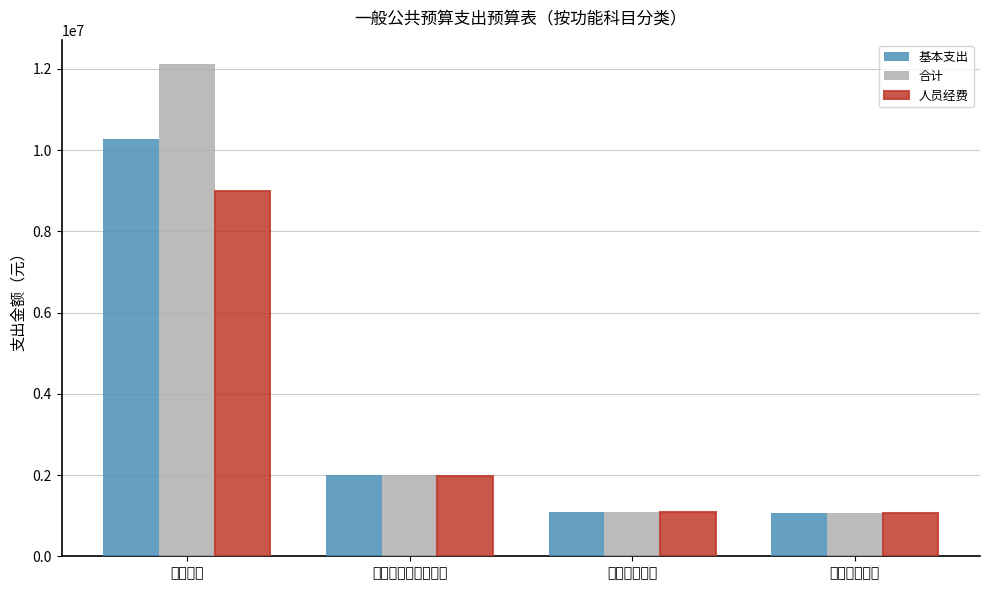

Which series has the largest total across all categories?

合计